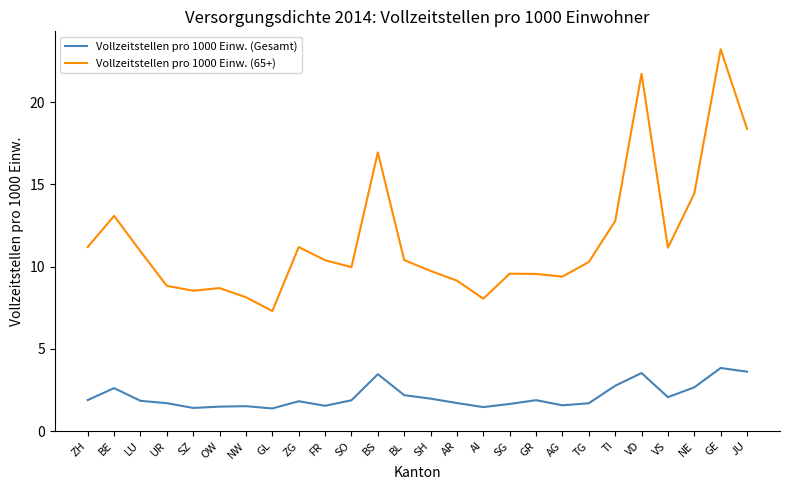

Which series has the widest spread of values?

Vollzeitstellen pro 1000 Einw. (65+)